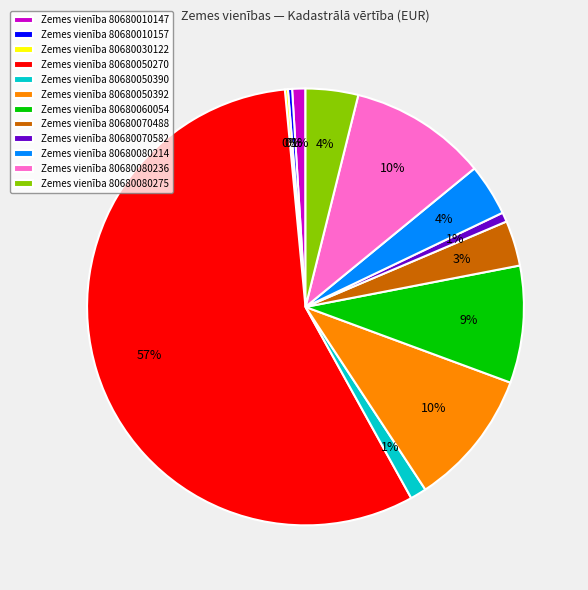

To the nearest percent, what is the combined percentage of Zemes vienība 80680050270 and Zemes vienība 80680050390?

58%